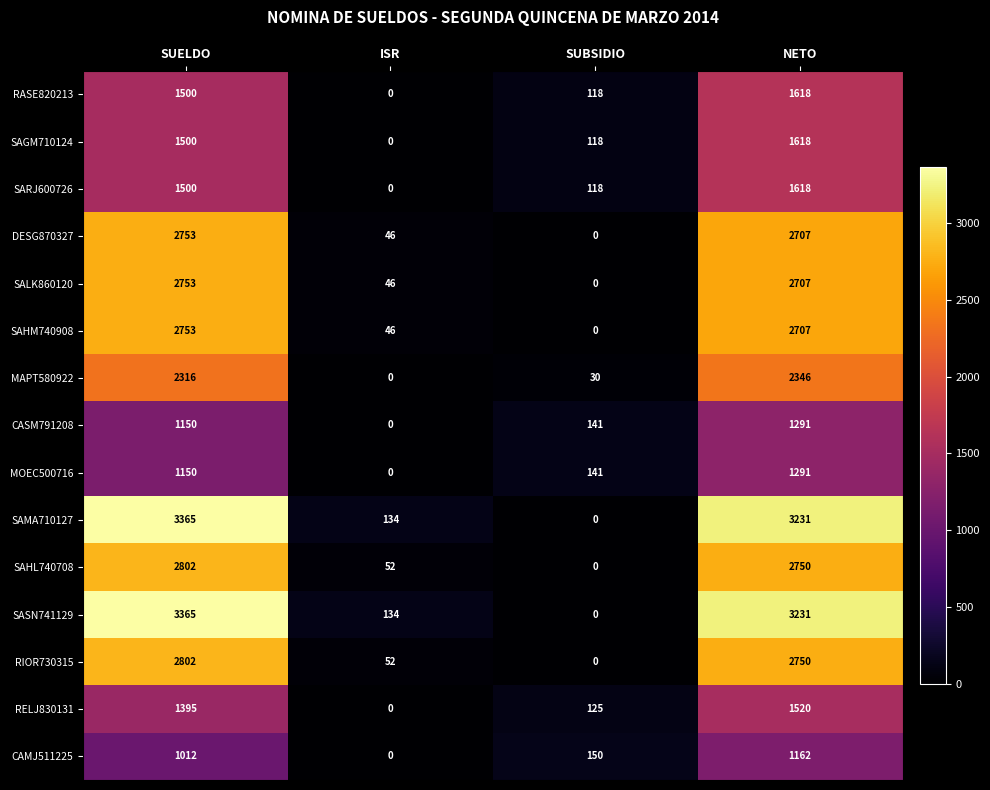

The SAHL740708 series shows 2802 at SUELDO. True or false?

True